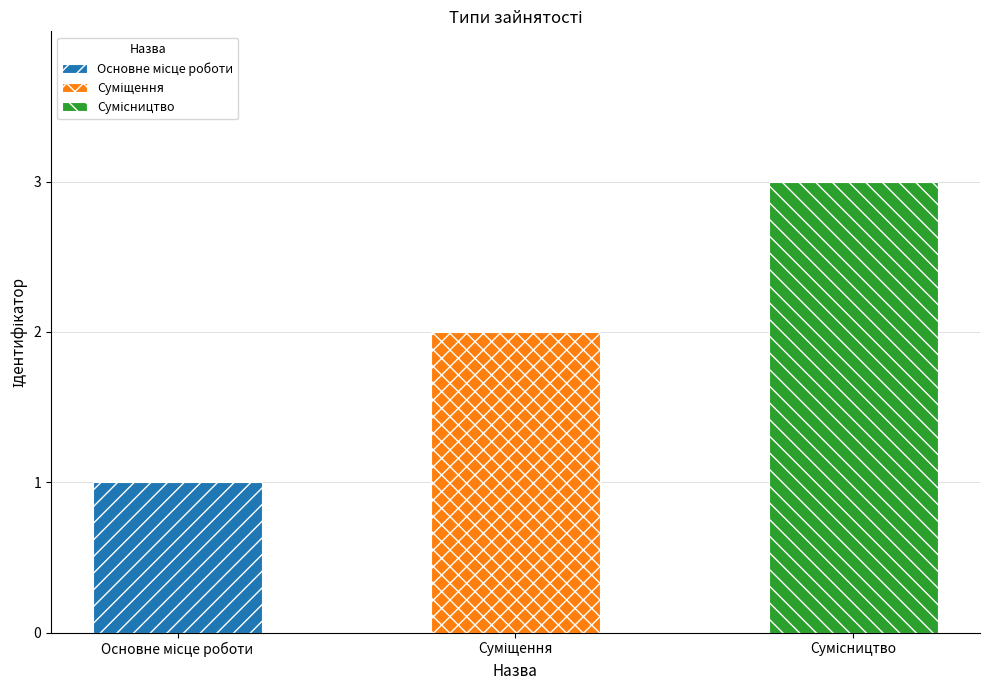

What is the ratio of the value at Основне місце роботи to the value at Суміщення?

0.5